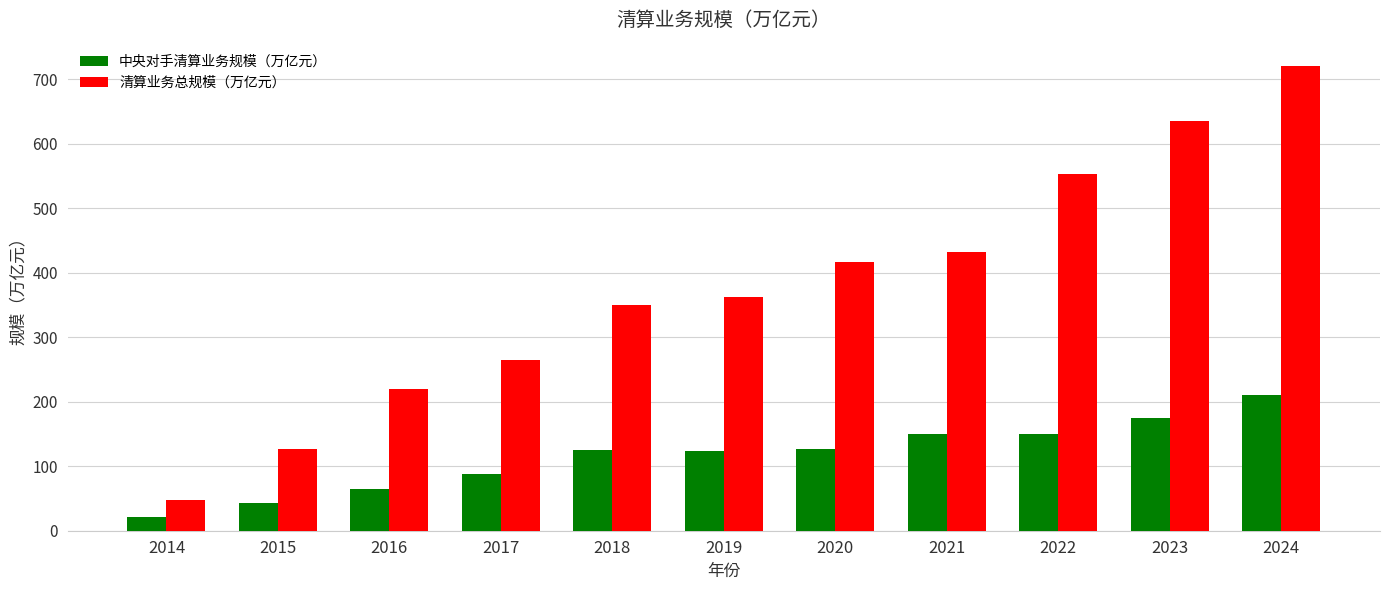

Is it true that 中央对手清算业务规模（万亿元） equals 210.6 at 2024?

True